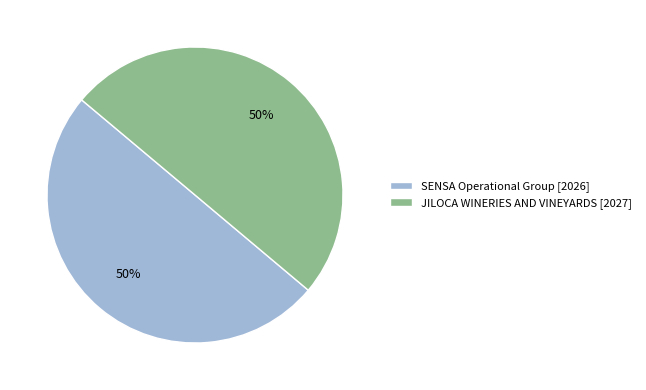

To the nearest percent, what is the combined percentage of JILOCA WINERIES AND VINEYARDS [2027] and SENSA Operational Group [2026]?

100%